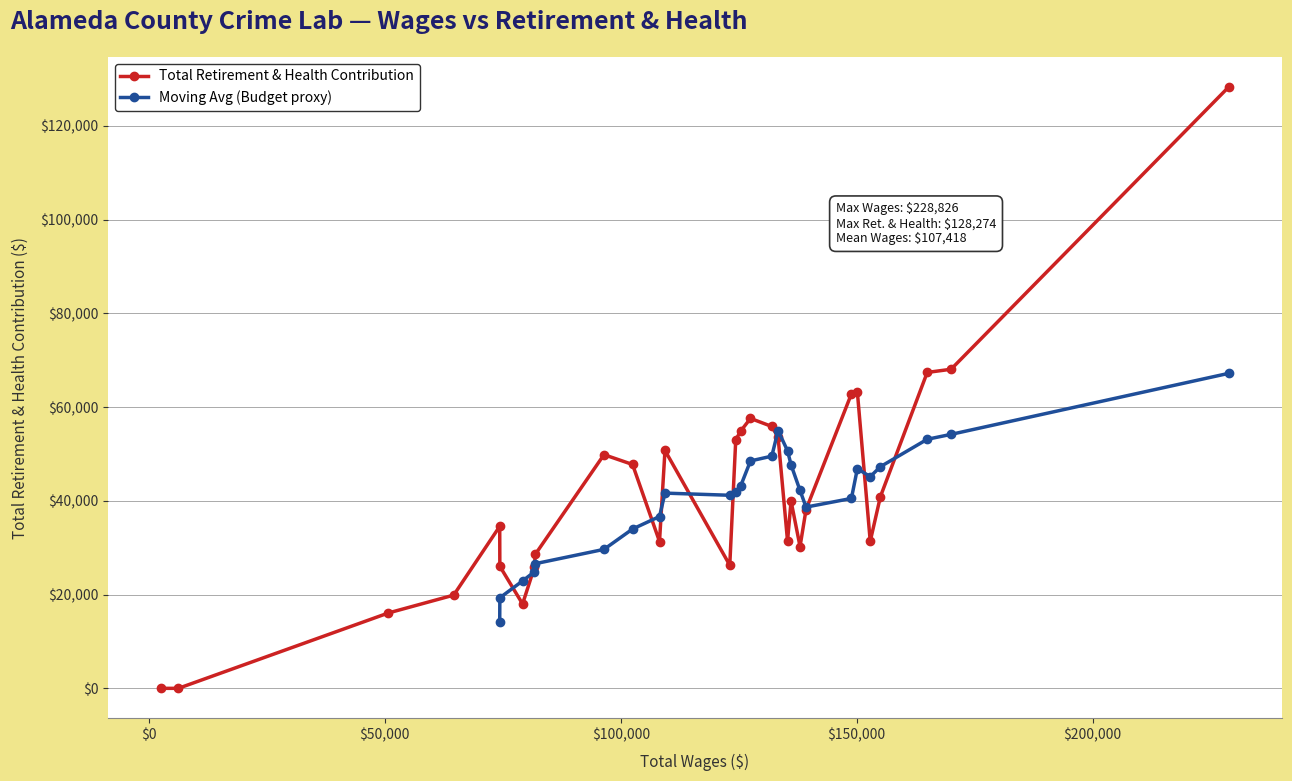

Which has a higher value, 6 or 10?

6